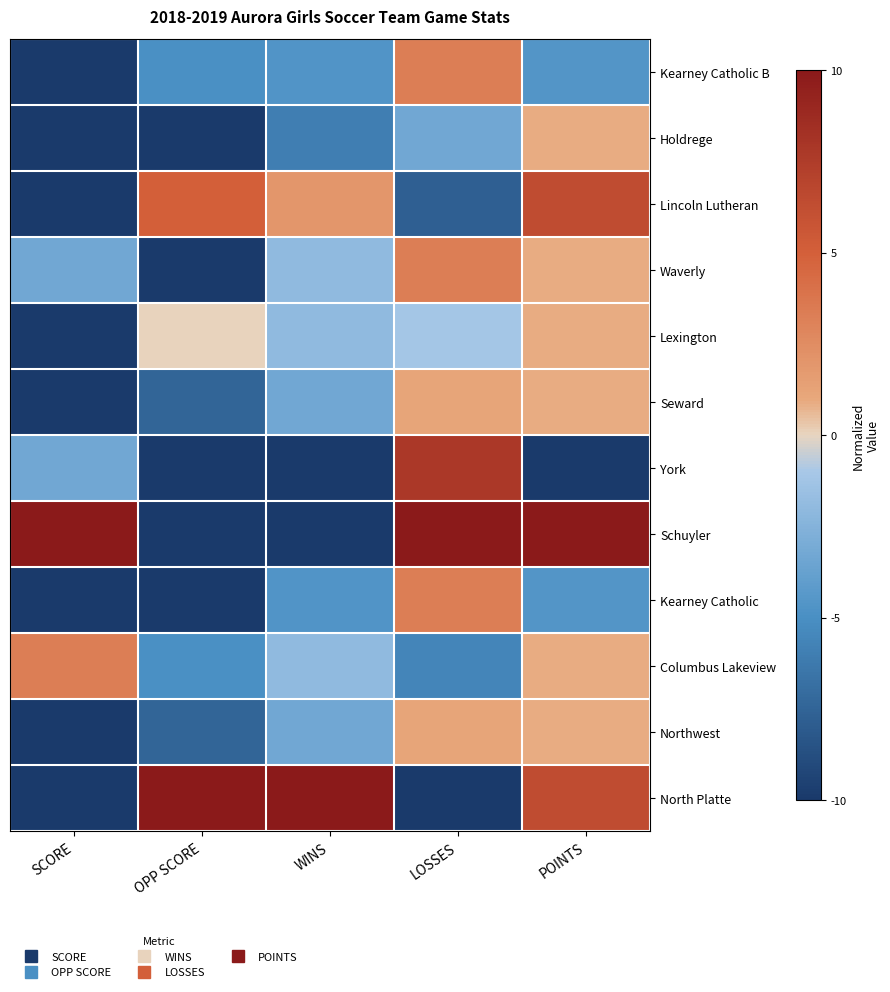

Reading left to right, extract all data points from this chart.

North Platte: SCORE=-10.0	OPP SCORE=10.0	WINS=10.0	LOSSES=-10.0	POINTS=6.4
Northwest: SCORE=-10.0	OPP SCORE=-7.5	WINS=-3.3	LOSSES=1.1	POINTS=0.9
Columbus Lakeview: SCORE=3.3	OPP SCORE=-5.0	WINS=-2.0	LOSSES=-5.6	POINTS=0.9
Kearney Catholic: SCORE=-10.0	OPP SCORE=-10.0	WINS=-4.7	LOSSES=3.3	POINTS=-4.5
Schuyler: SCORE=10.0	OPP SCORE=-10.0	WINS=-10.0	LOSSES=10.0	POINTS=10.0
York: SCORE=-3.3	OPP SCORE=-10.0	WINS=-10.0	LOSSES=7.8	POINTS=-10.0
Seward: SCORE=-10.0	OPP SCORE=-7.5	WINS=-3.3	LOSSES=1.1	POINTS=0.9
Lexington: SCORE=-10.0	OPP SCORE=0.0	WINS=-2.0	LOSSES=-1.1	POINTS=0.9
Waverly: SCORE=-3.3	OPP SCORE=-10.0	WINS=-2.0	LOSSES=3.3	POINTS=0.9
Lincoln Lutheran: SCORE=-10.0	OPP SCORE=5.0	WINS=2.0	LOSSES=-7.8	POINTS=6.4
Holdrege: SCORE=-10.0	OPP SCORE=-10.0	WINS=-6.0	LOSSES=-3.3	POINTS=0.9
Kearney Catholic B: SCORE=-10.0	OPP SCORE=-5.0	WINS=-4.7	LOSSES=3.3	POINTS=-4.5